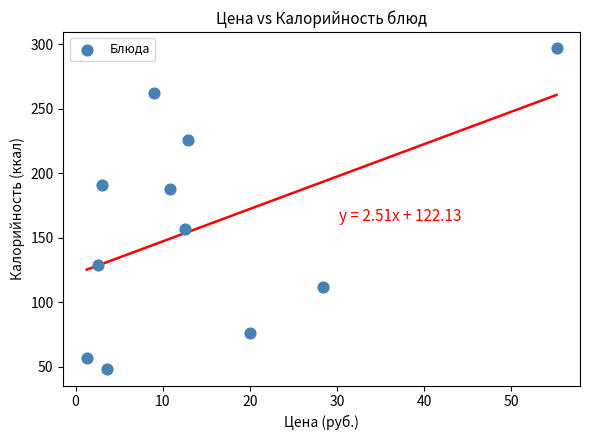

What is the range of Y values (max minus min)?

249